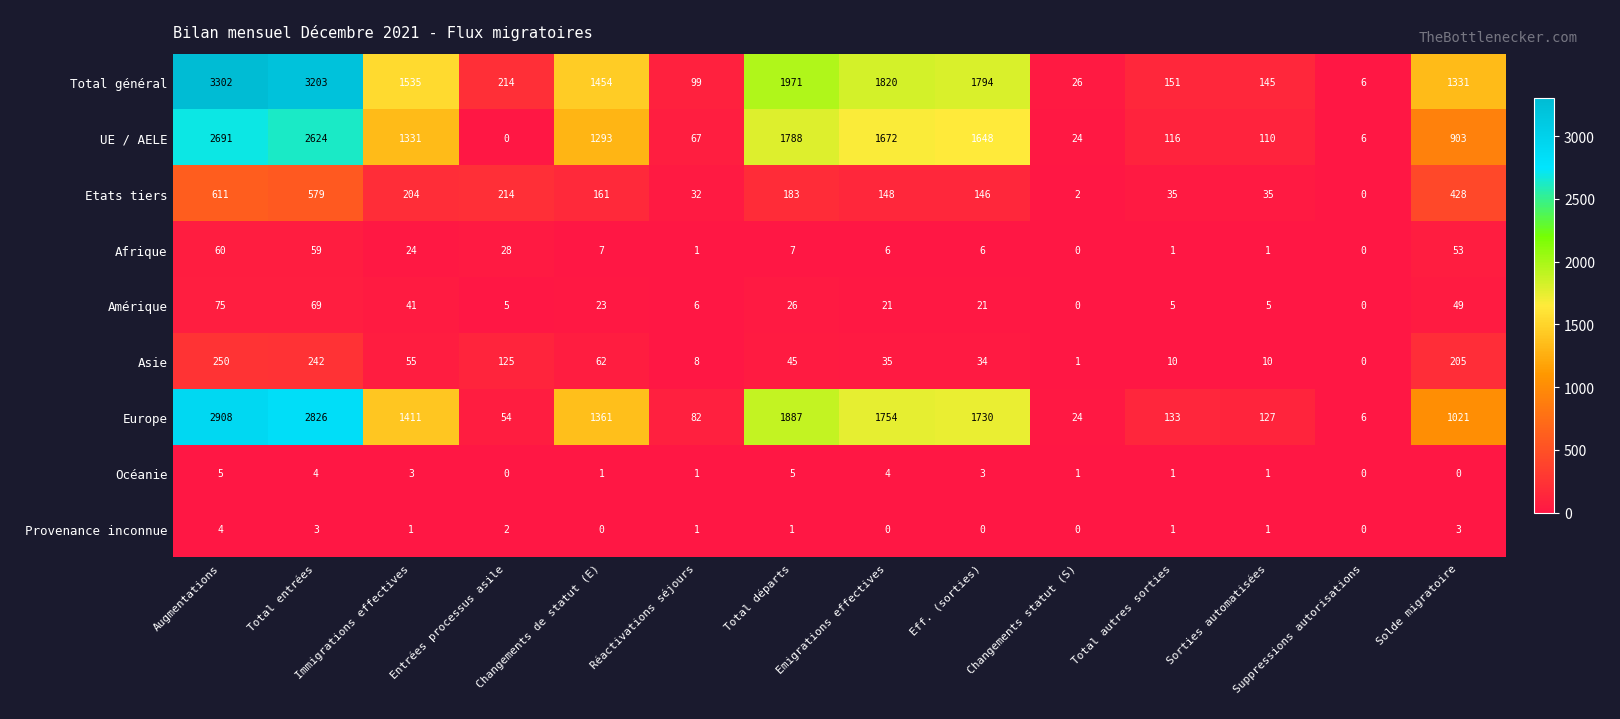

How many distinct data groups are displayed?

9